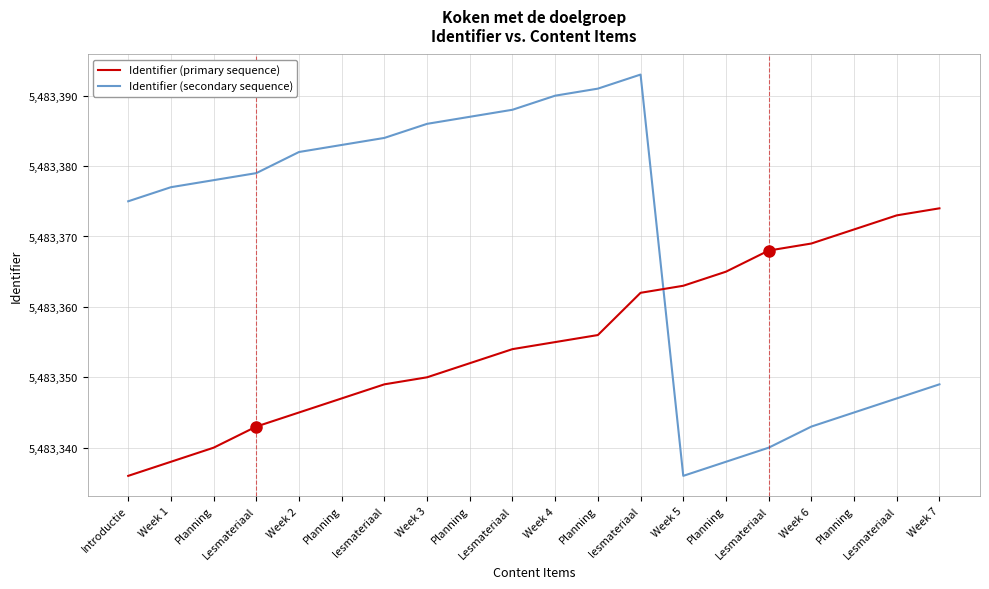

How many lines are shown in the chart?

2